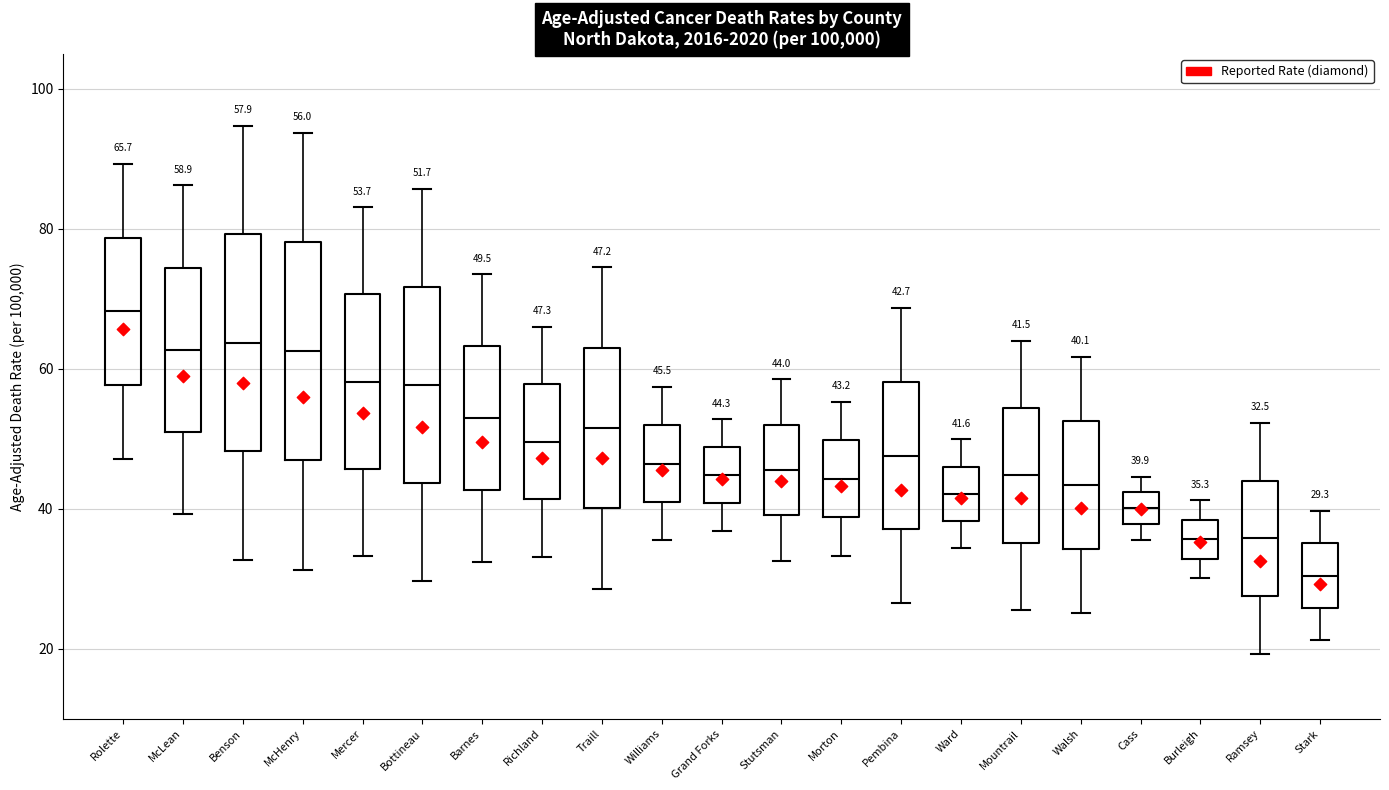

Which box has the lowest median line?

Stark